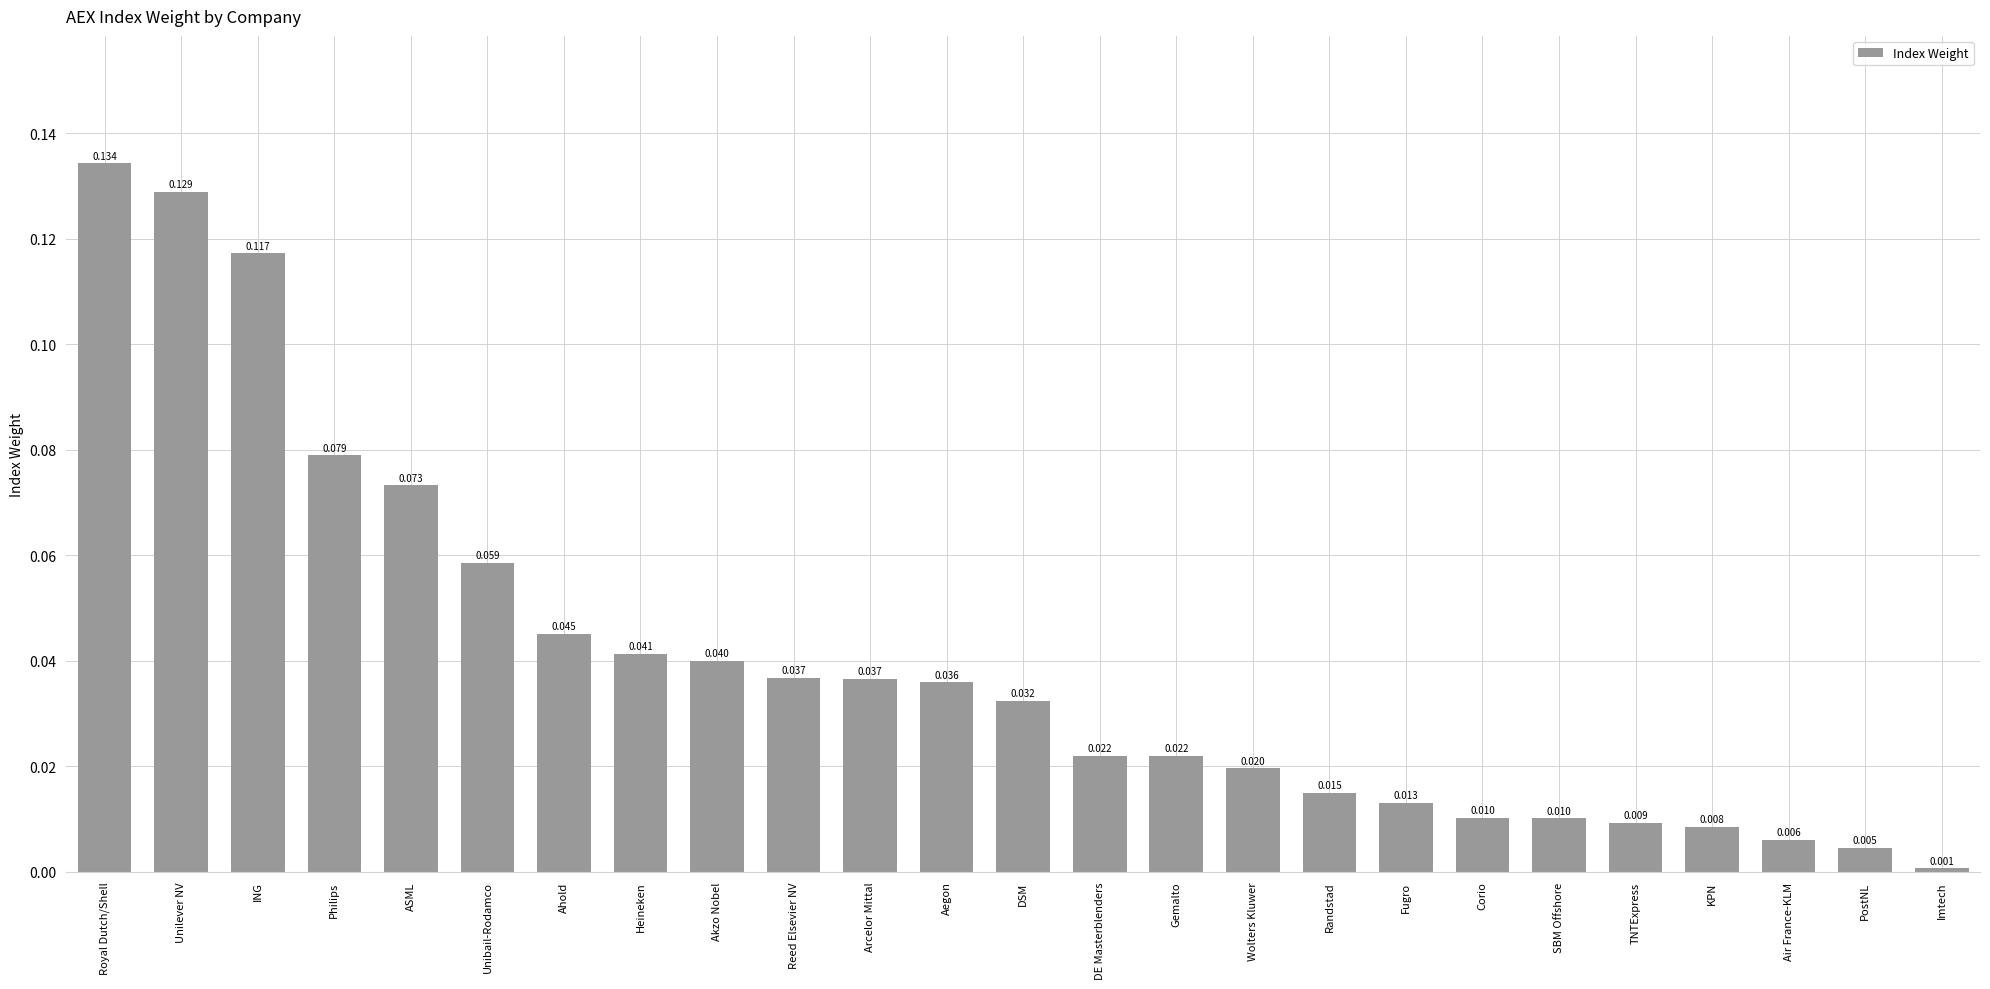

What position from the right is Royal Dutch/Shell?

25